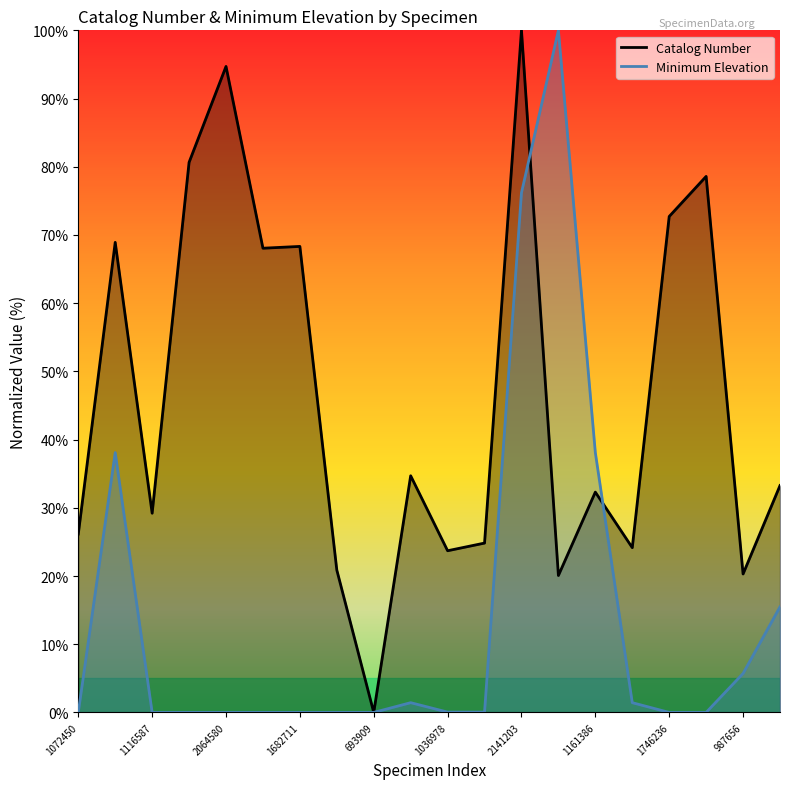

Rank the series by their maximum value, from lowest to highest.

Catalog Number, Minimum Elevation